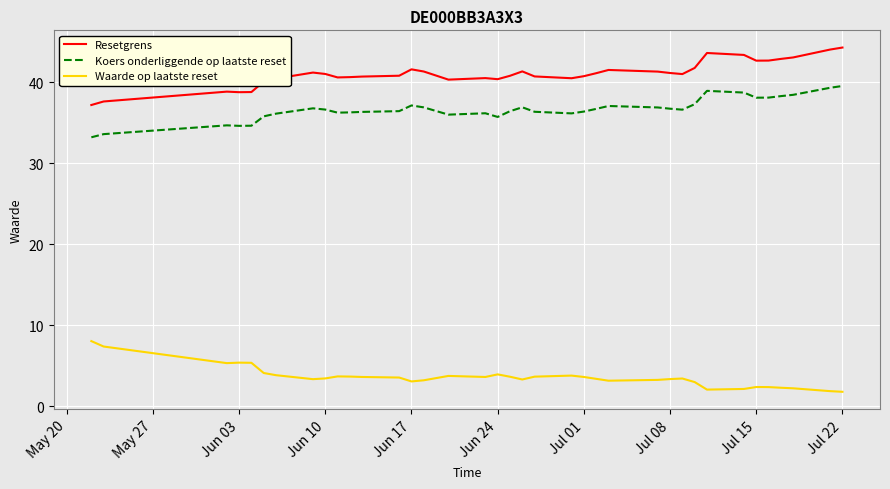

Which series has the largest total across all categories?

Resetgrens